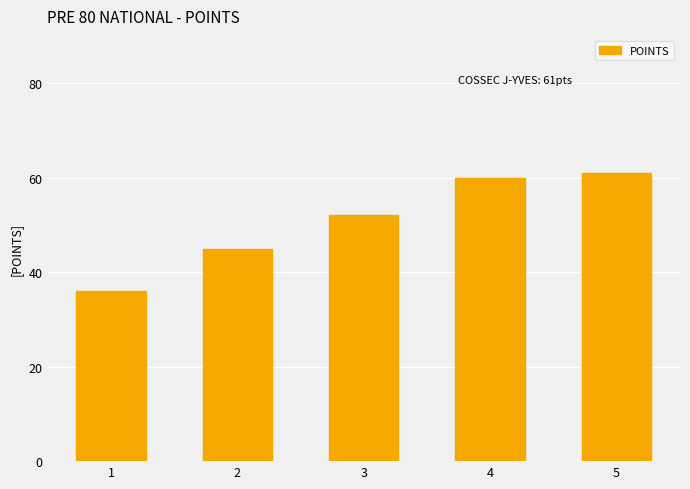

Are the bars grouped side by side (vs. stacked)?

No